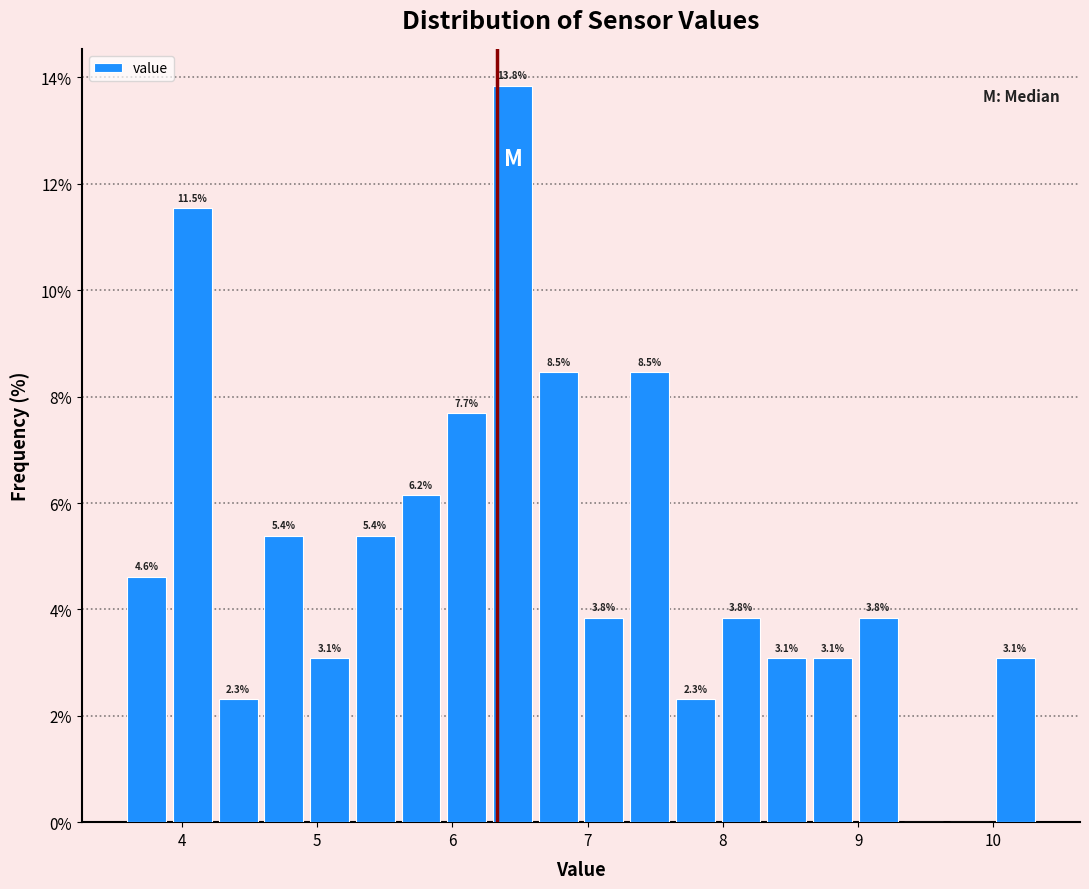

Around what value on the x-axis is the tallest bar? Give the approximate position of its centre, as read against the axis.

6.4